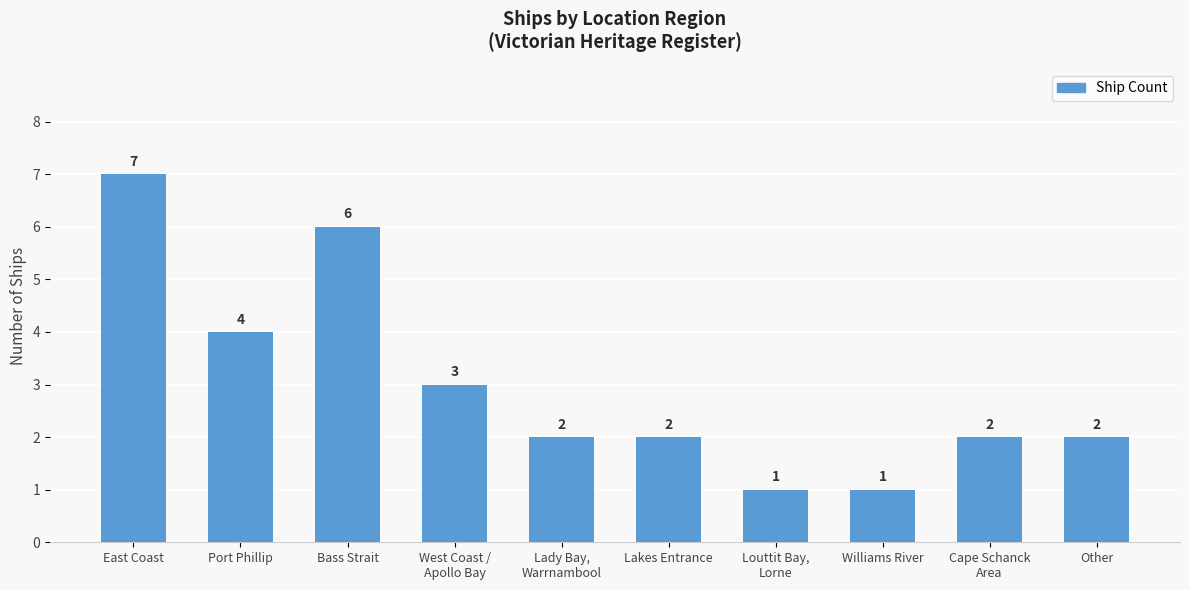

What is the difference between the values at Louttit Bay,
Lorne and Cape Schanck
Area?

1